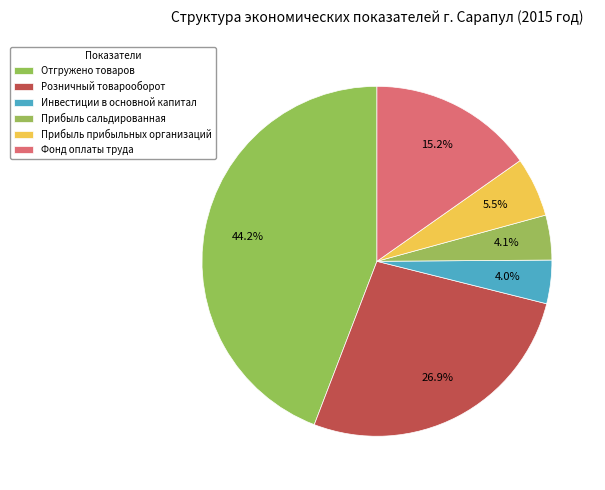

True or false: Розничный товарооборот accounts for 27% of the total.

True